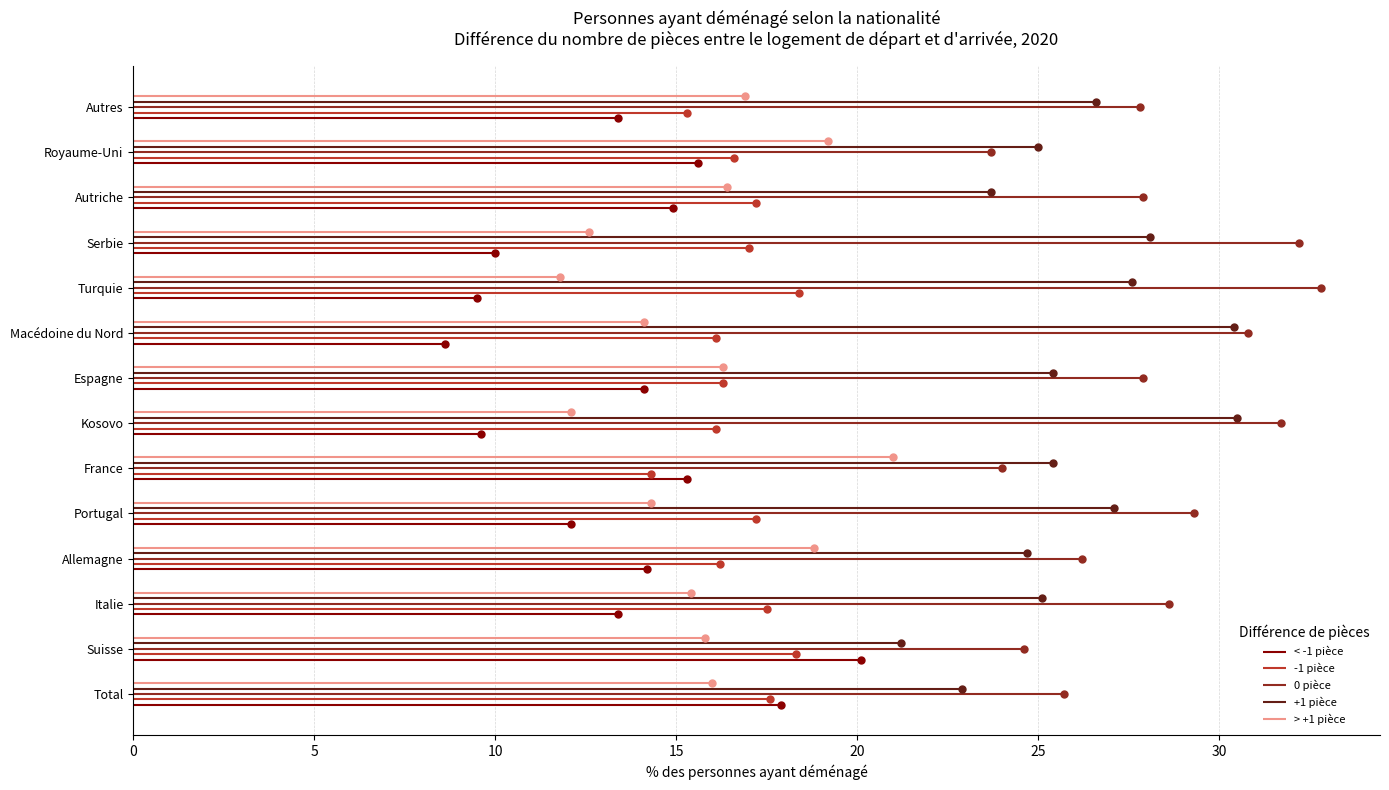

At which label does > +1 pièce reach its peak?

France